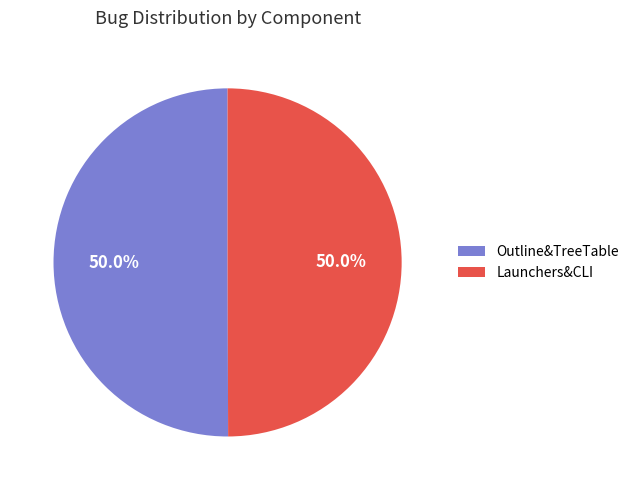

To the nearest percent, what is the combined percentage of Outline&TreeTable and Launchers&CLI?

100%